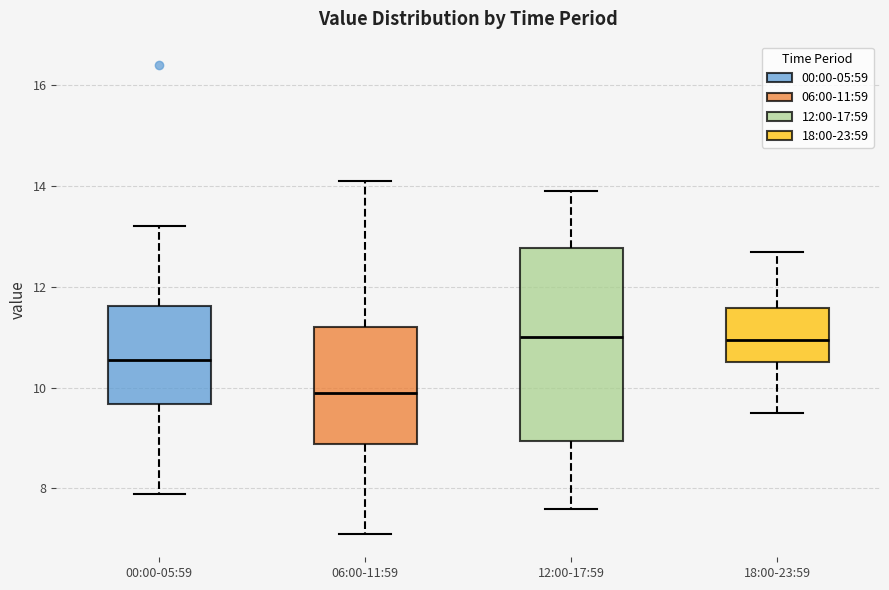

Reading left to right, transcribe this box plot: for each box, give where its median line is, the range the box spans, and where its two whiskers end, as read against the y-axis. The values are not printed on the chart, so give them approximately, as read against the axis.

00:00-05:59: median 10.6, box 9.6 to 11.6, whiskers 8.0 to 13.2
06:00-11:59: median 10.0, box 8.8 to 11.2, whiskers 7.2 to 14.2
12:00-17:59: median 11.0, box 9.0 to 12.8, whiskers 7.6 to 14.0
18:00-23:59: median 11.0, box 10.6 to 11.6, whiskers 9.6 to 12.8